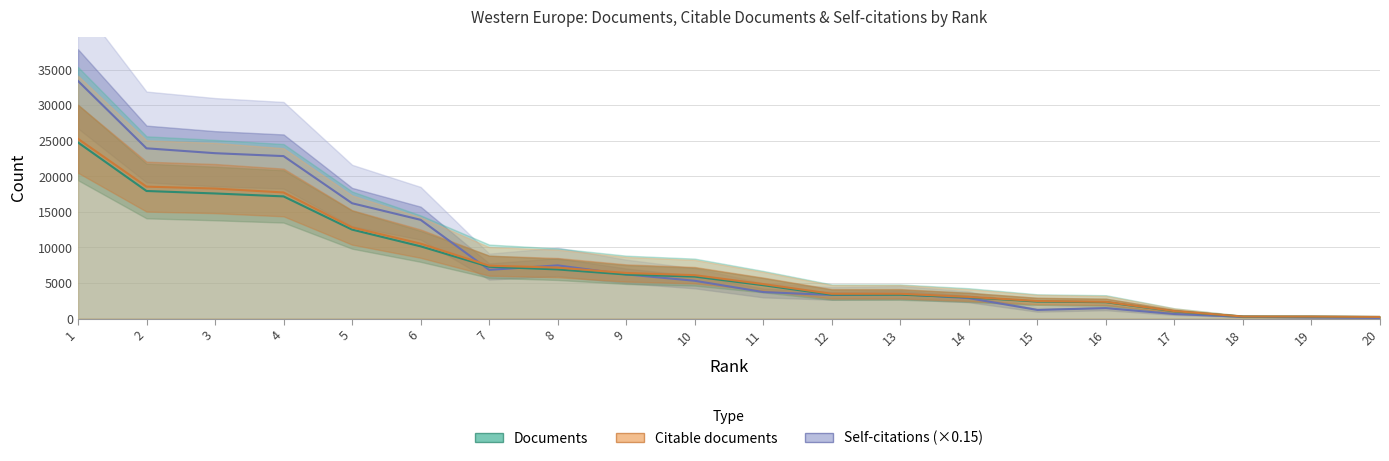

Reading left to right, what are all the values shown in this chart?

Documents: 24781.4	17950.1	17602.2	17189.9	12515.3	10160.5	7287.7	6909.0	6193.6	5903.1	4690.7	3359.3	3357.9	2987.6	2387.7	2299.5	1008.7	280.7	273.0	224.7
Citable documents: 25293.9	18562.9	18290.6	17741.5	12822.7	10542.0	7440.7	7167.6	6412.8	6102.8	4850.0	3482.4	3489.8	3044.4	2467.9	2353.9	1048.6	287.1	282.7	230.9
Self-citations: 33439.4	23955.8	23270.8	22860.7	16225.7	13892.5	6852.0	7480.6	6213.4	5316.3	3728.2	3314.2	3438.8	2869.3	1213.2	1466.5	637.9	245.8	156.3	79.3